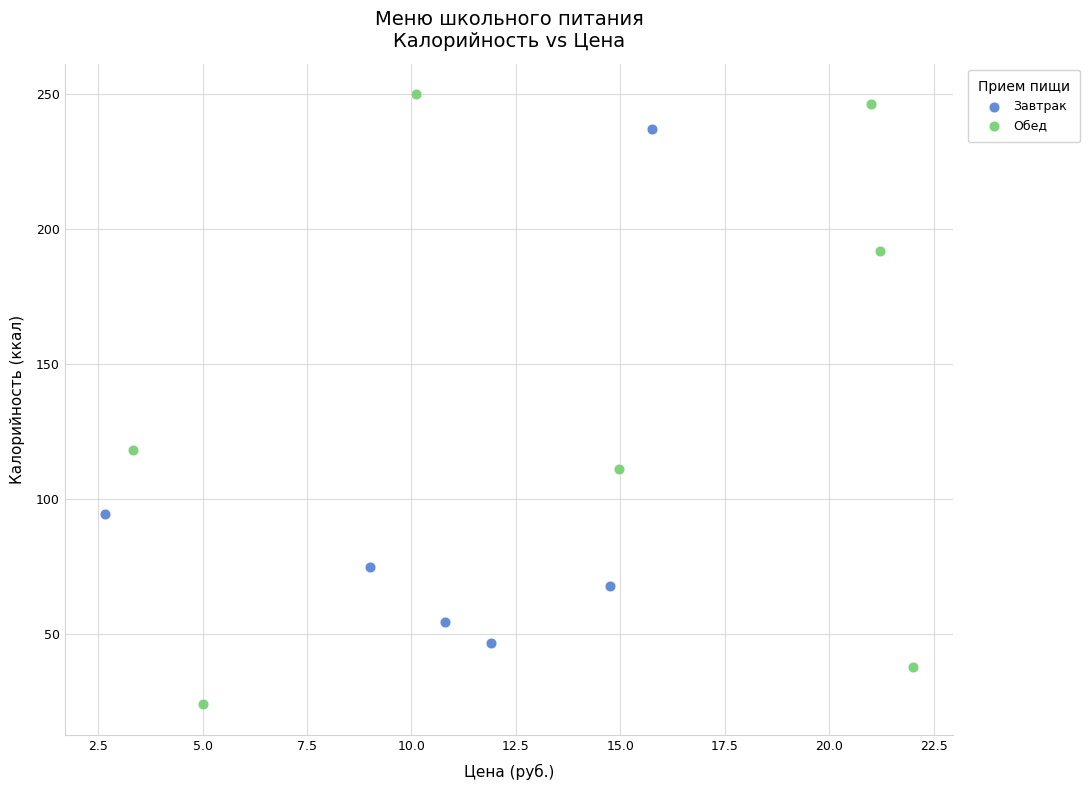

Which series has the widest spread of Y values?

Обед